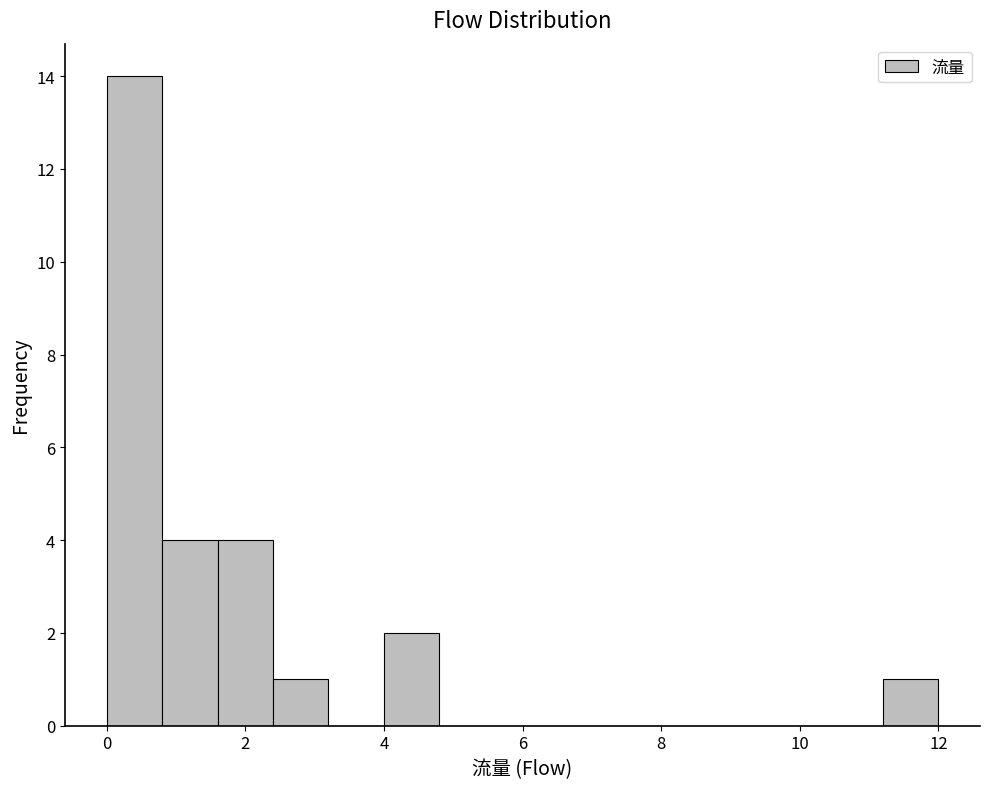

Which range on the x-axis has the tallest bar?

0.0 to 0.8